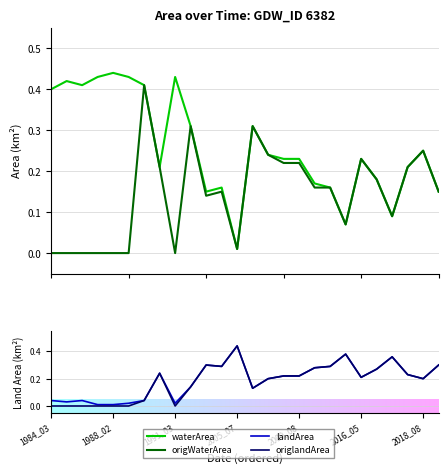

The value of waterArea at 2013_08 is 0.0. True or false?

False